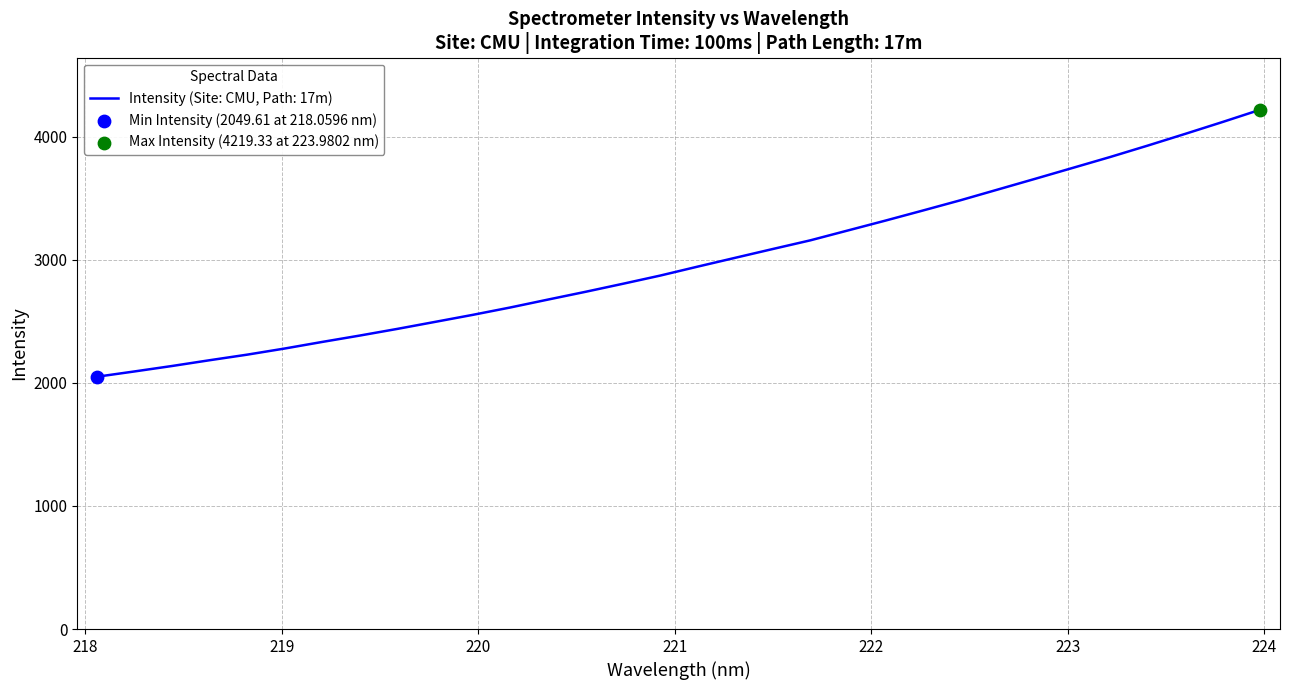

What is the smallest value displayed?

2049.6